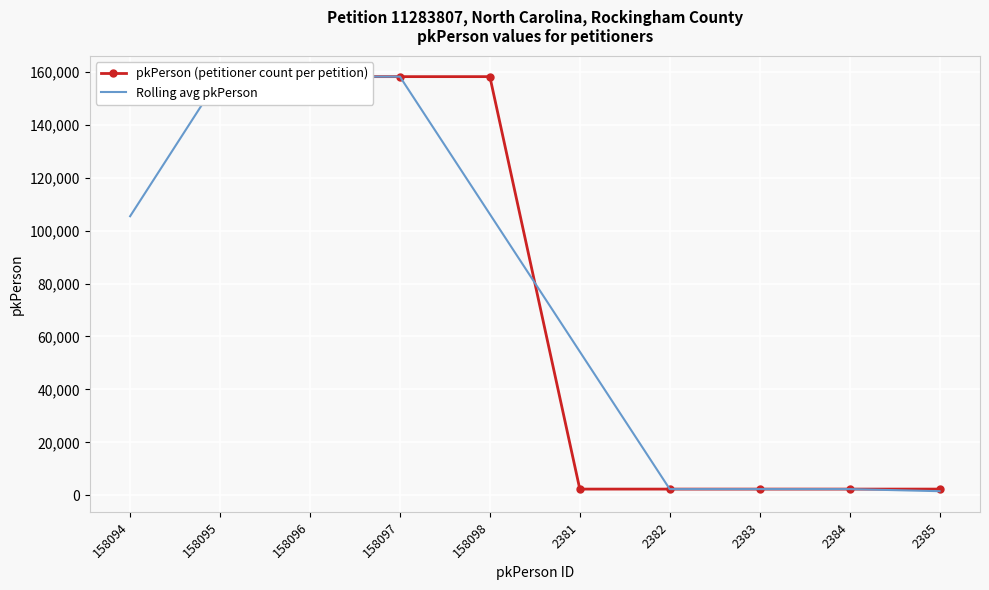

The value of pkPerson (petitioner count per petition) at 2384 is 2384.0. True or false?

True